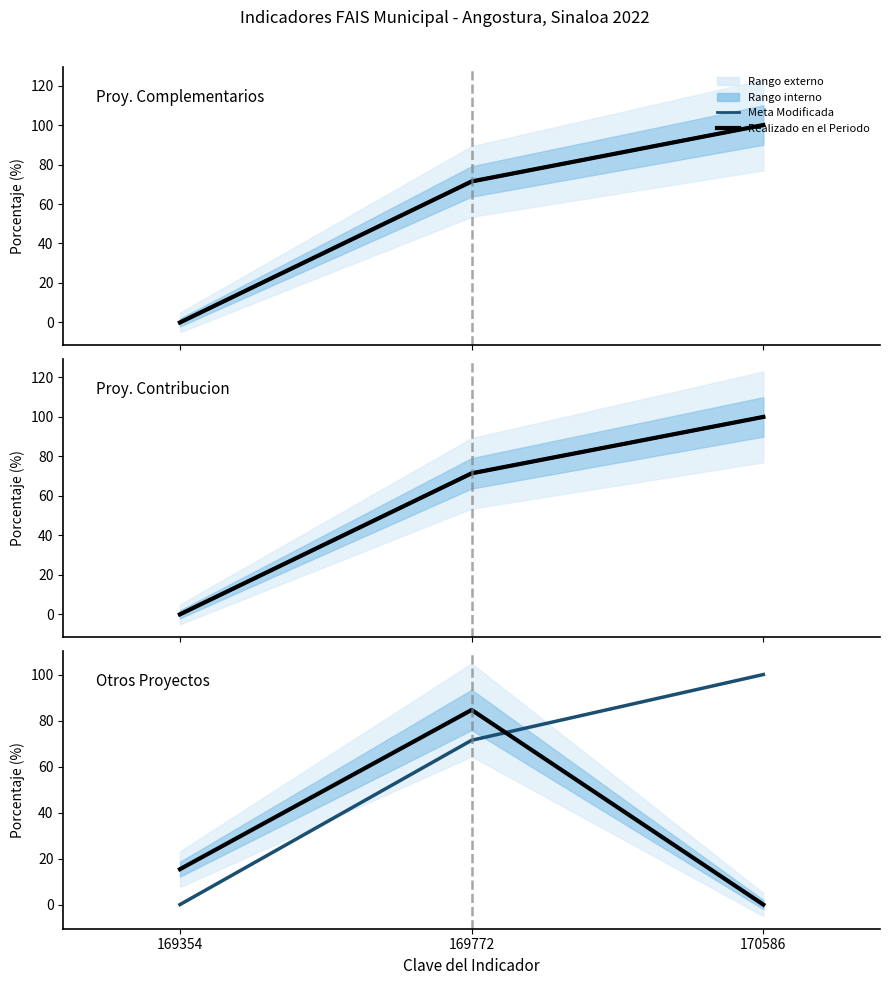

Which category has the highest value across all series?

170586